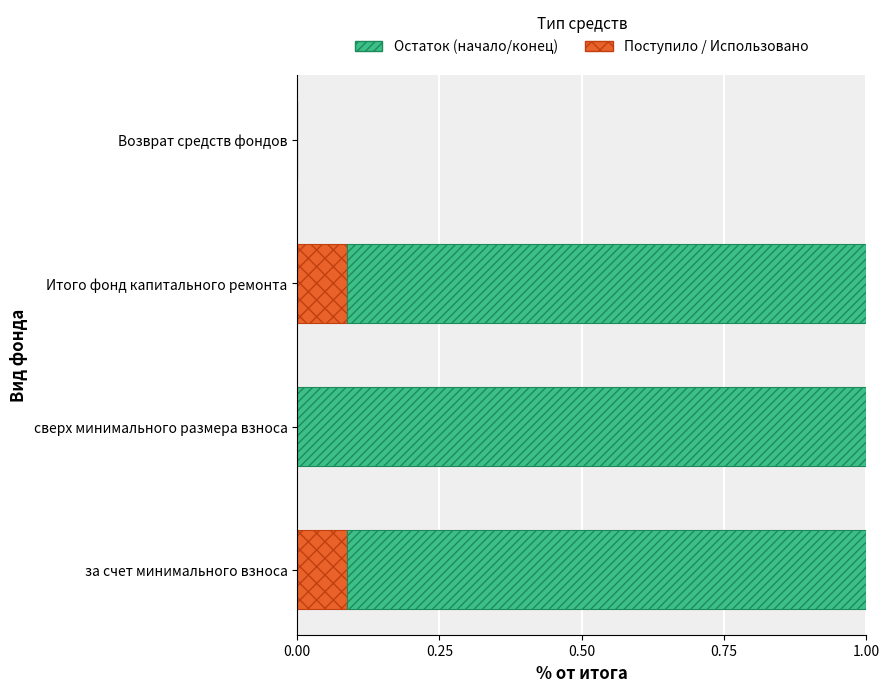

Count the Поступило / Использовано values in the range 0 to 1.

4